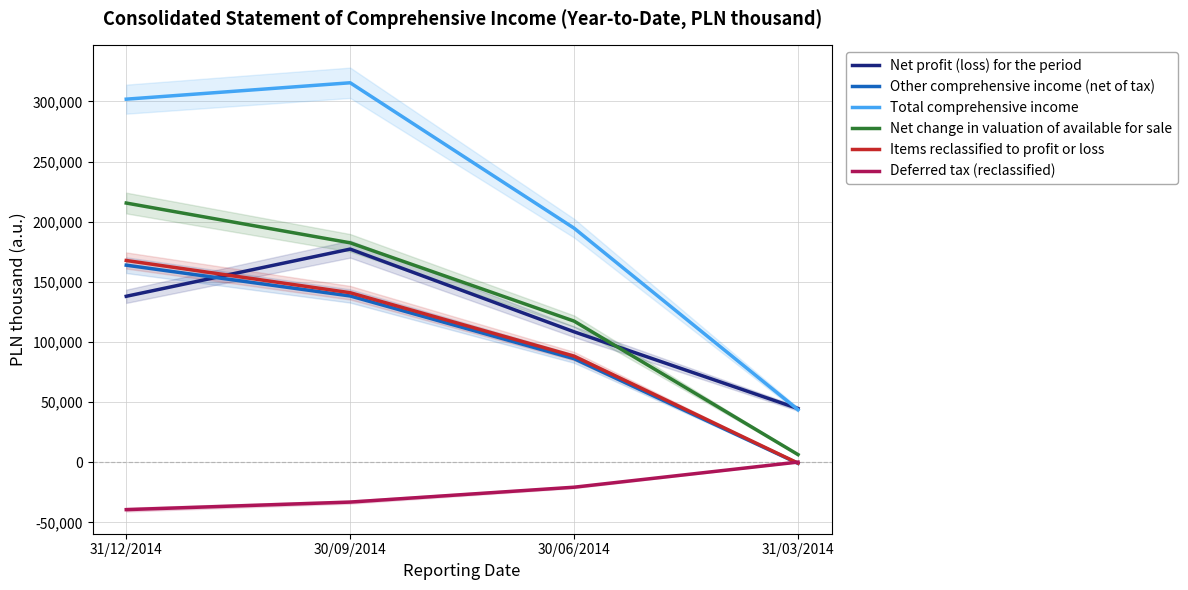

What is the spread (max minus min) of values at 30/09/2014?

348633